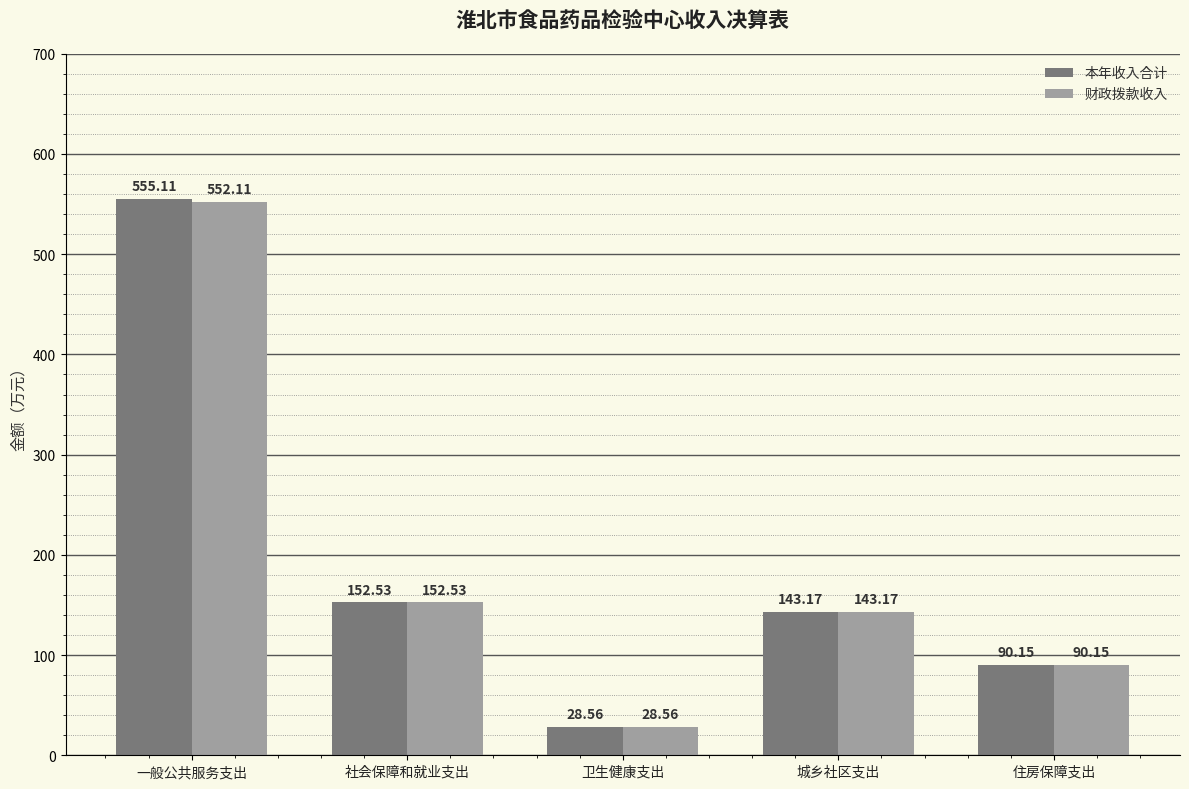

How many categories are shown in the chart?

5